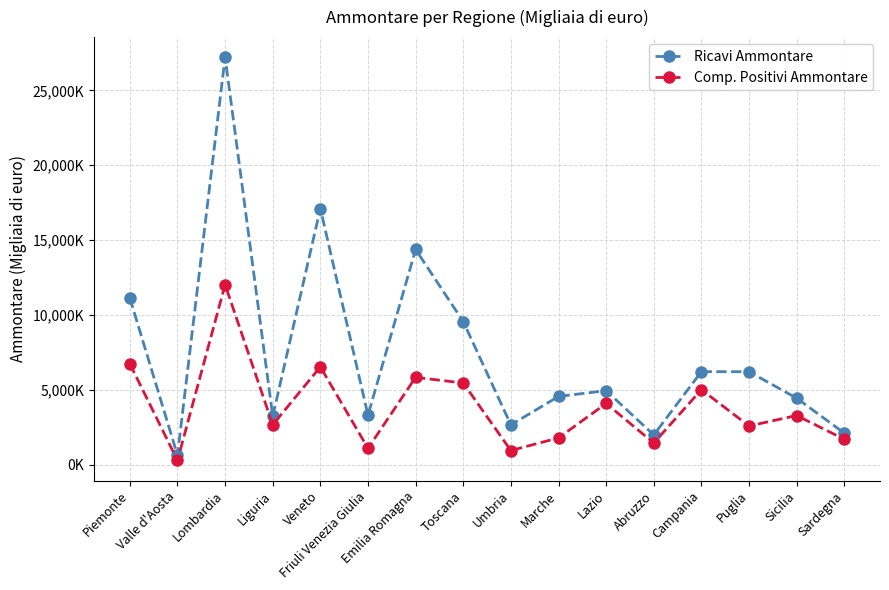

Which series changed the most between Friuli Venezia Giulia and Abruzzo?

Ricavi Ammontare